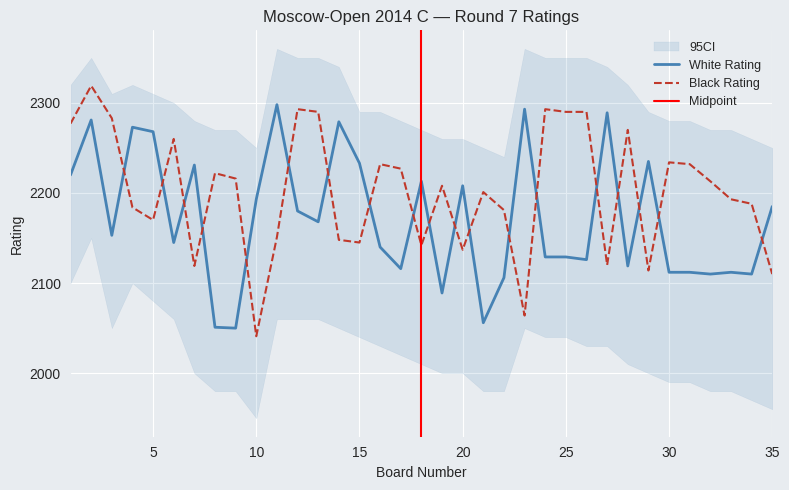

True or false: Black Rating has a value of 2270 at 28.

True